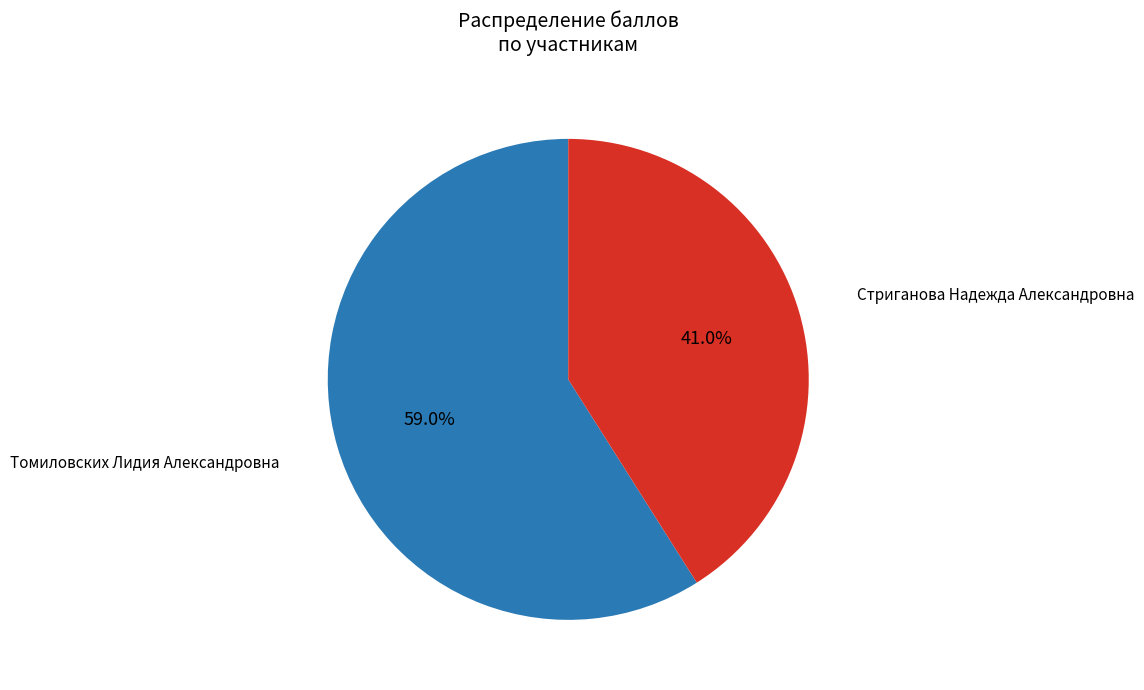

Is there any slice that represents more than half of the pie?

Yes